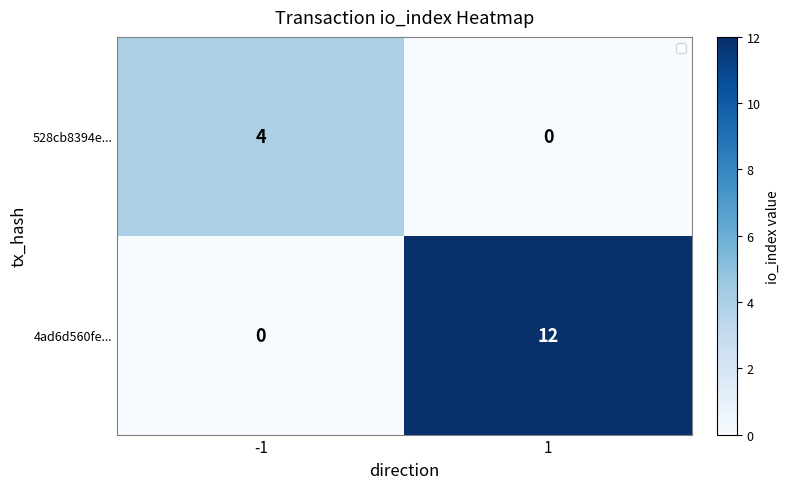

What is the sum of the 4ad6d560fe... values at -1 and 1?

12